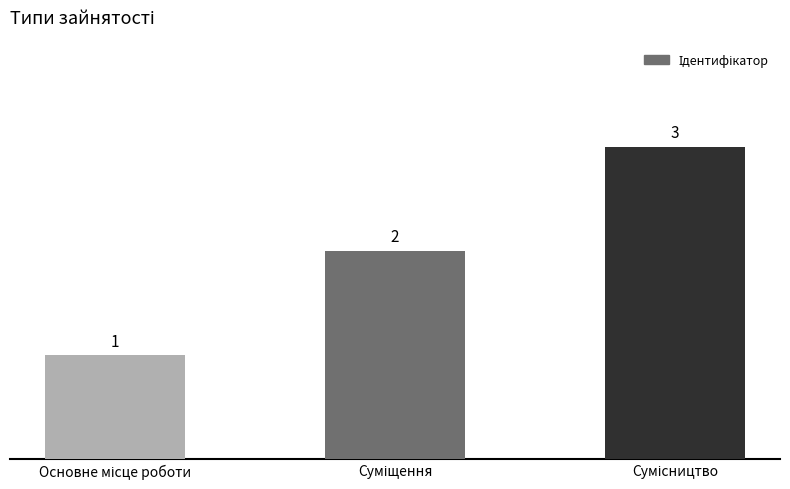

What is the value of the 3rd bar from the left?

3